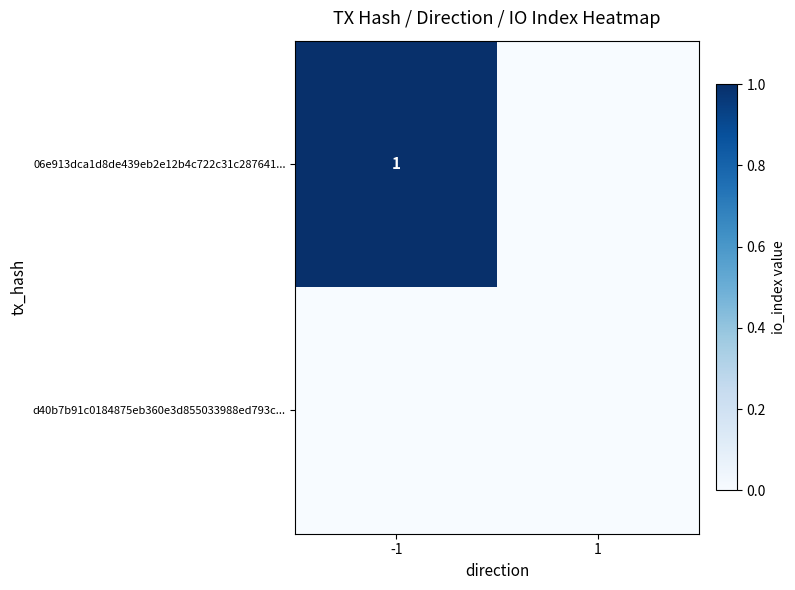

Which series changed the most between -1 and 1?

06e913dca1d8de439eb2e12b4c722c31c287641...